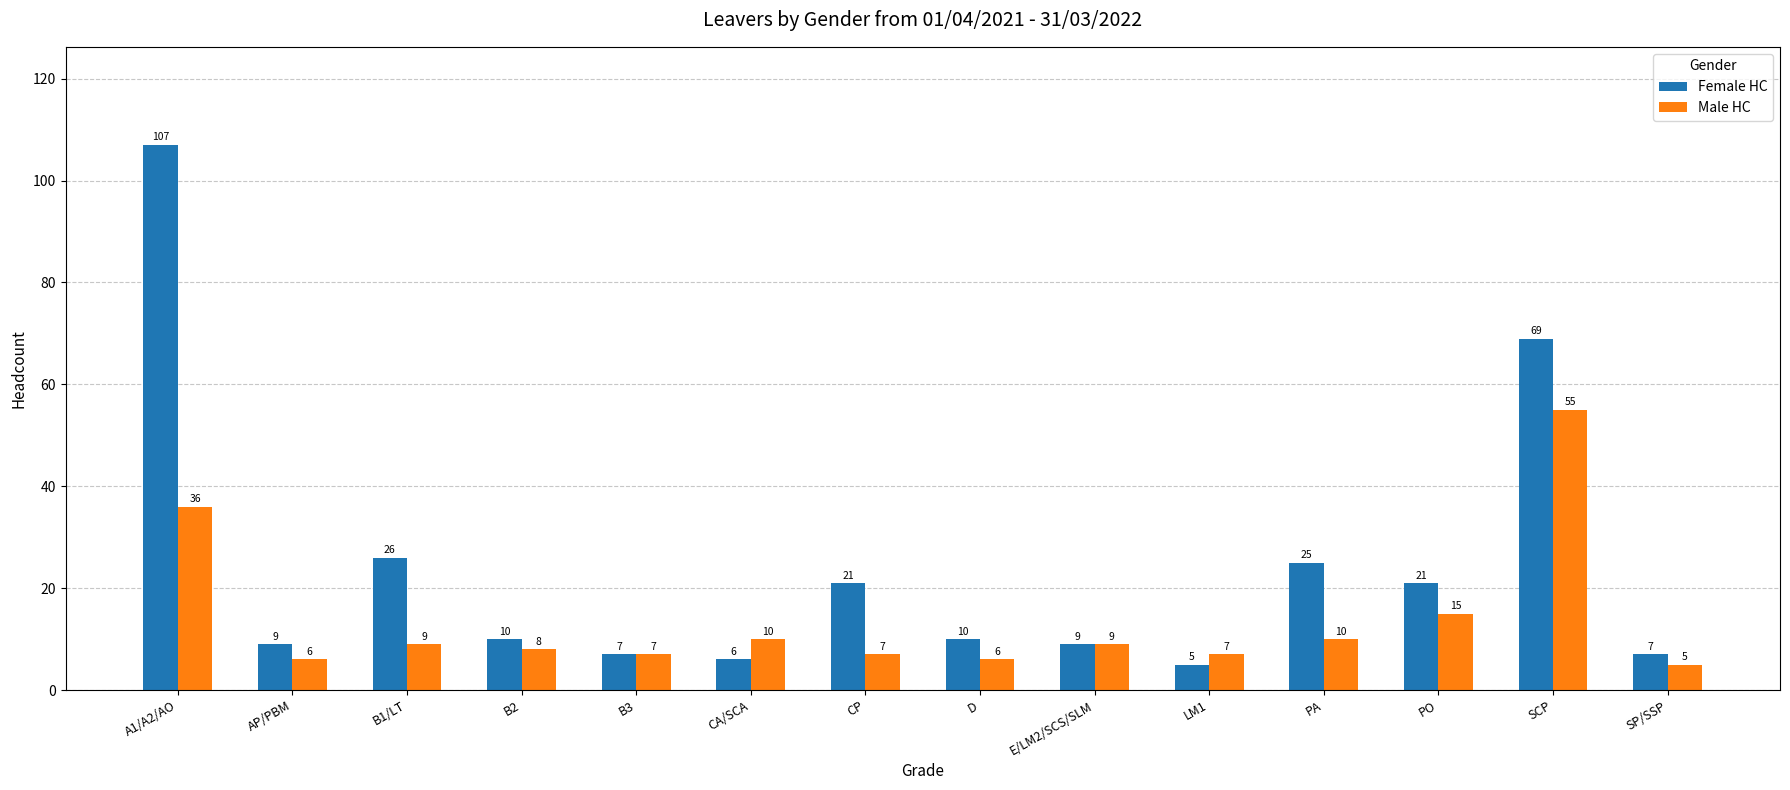

The value of Female HC at SCP is 118. True or false?

False